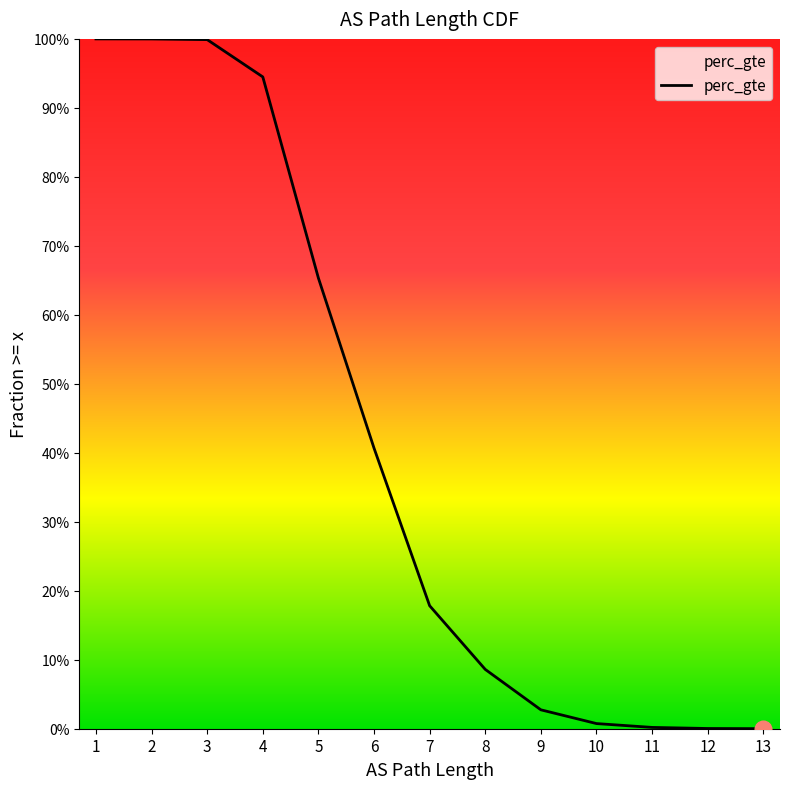

True or false: there are more than 2 points higher than both neighbors.

False